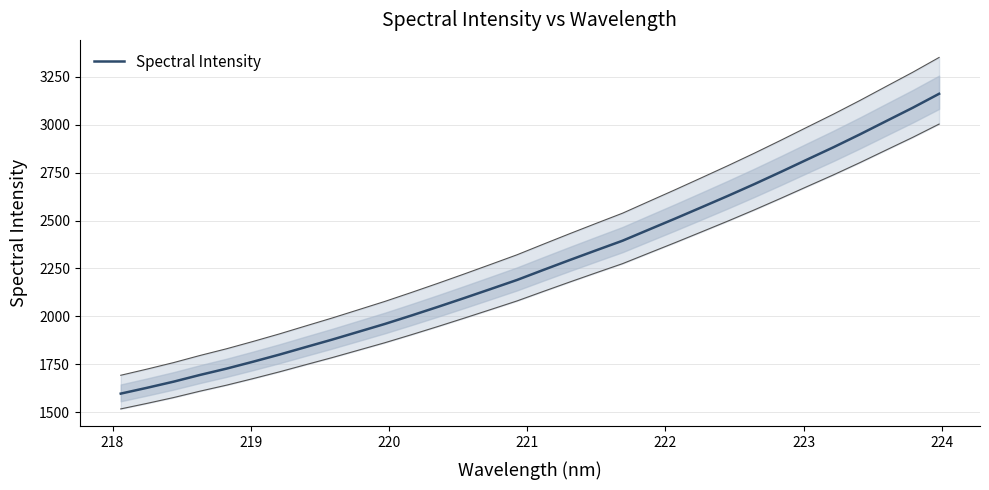

What is the average value?

2273.5